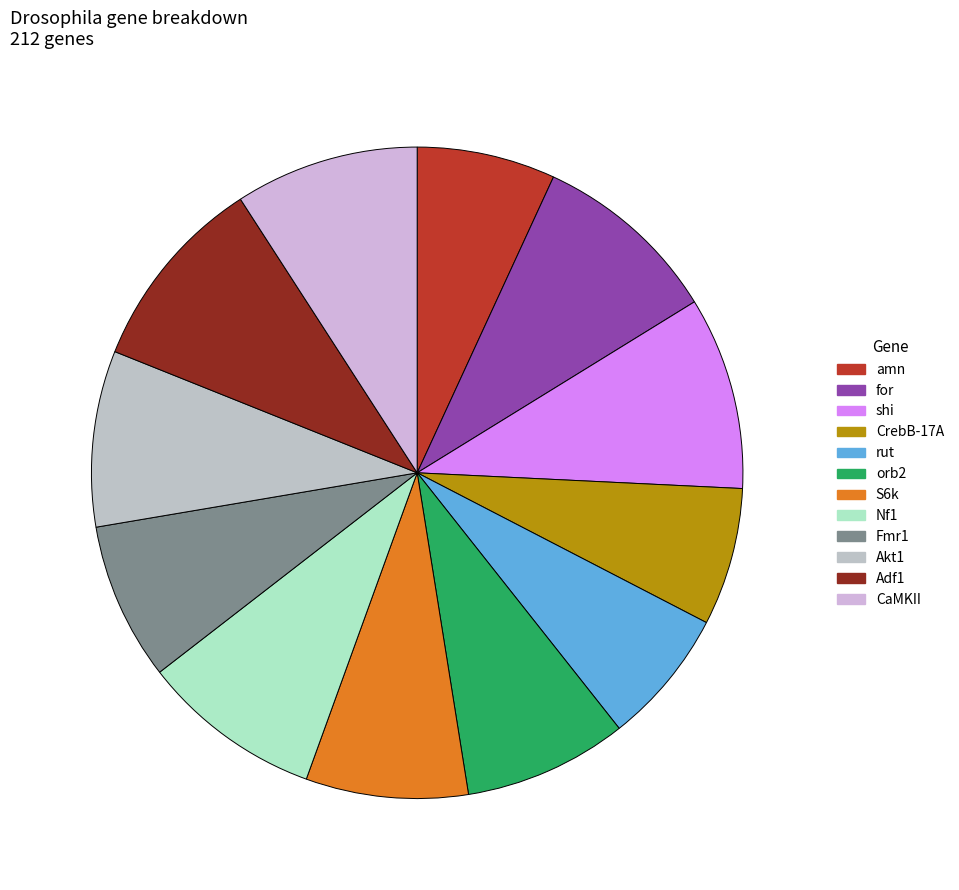

What is the total percentage of Nf1 and orb2?

17.1%